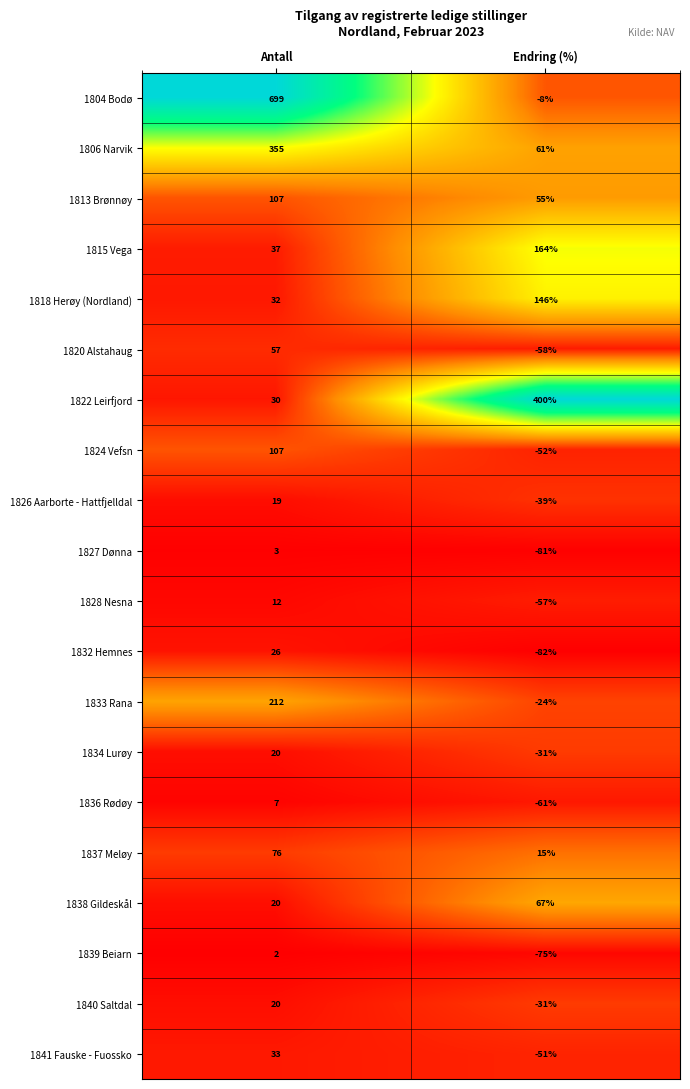

How many data points does each series have?

2